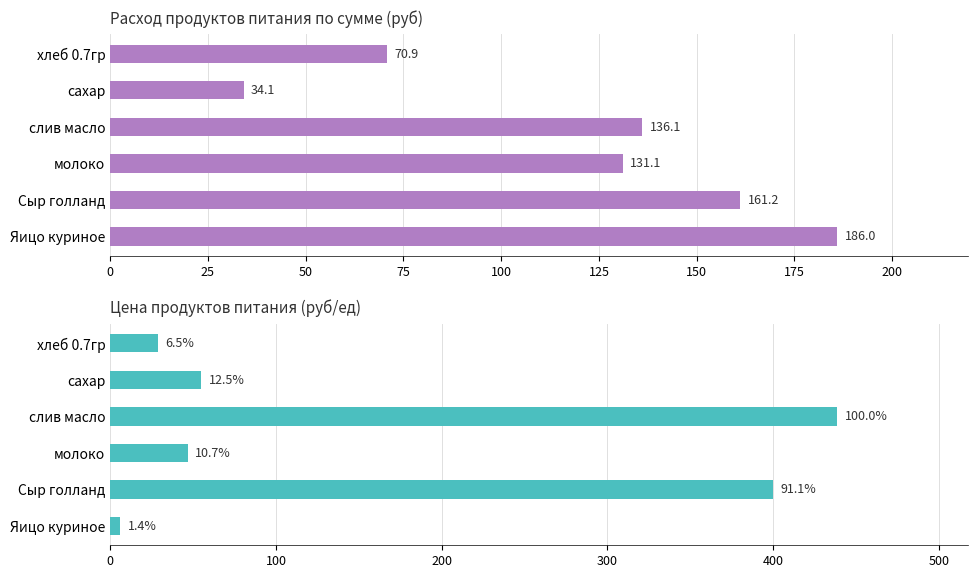

Reading left to right, list all the values displayed in this chart.

Сумма (руб): 70.9	34.1	136.1	131.1	161.2	186.0
Цена (руб/ед): 28.6	55.0	438.9	47.0	400.0	6.0